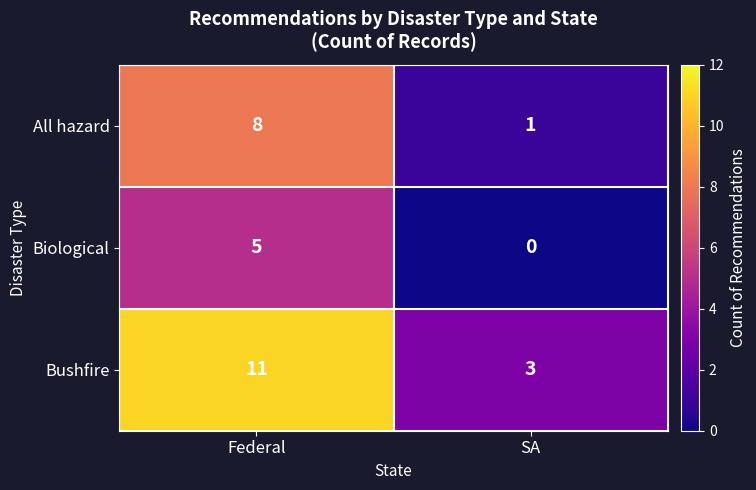

Which series has the largest range (max minus min)?

Bushfire